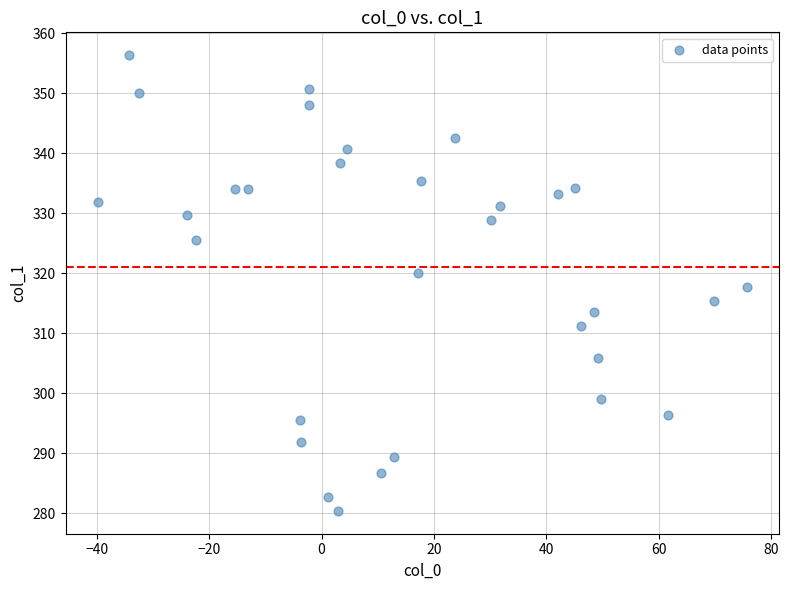

What is the range of X values (max minus min)?

115.5